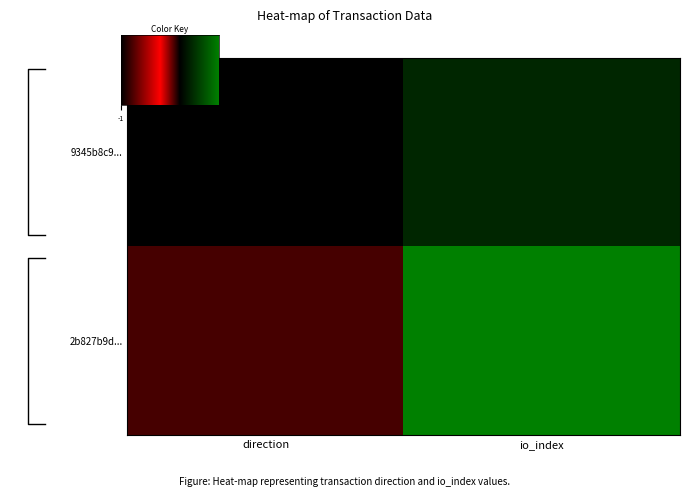

Is it true that 2b827b9d0fb74a326fdc45225f915e5c79a56ff equals 1 at -1?

True